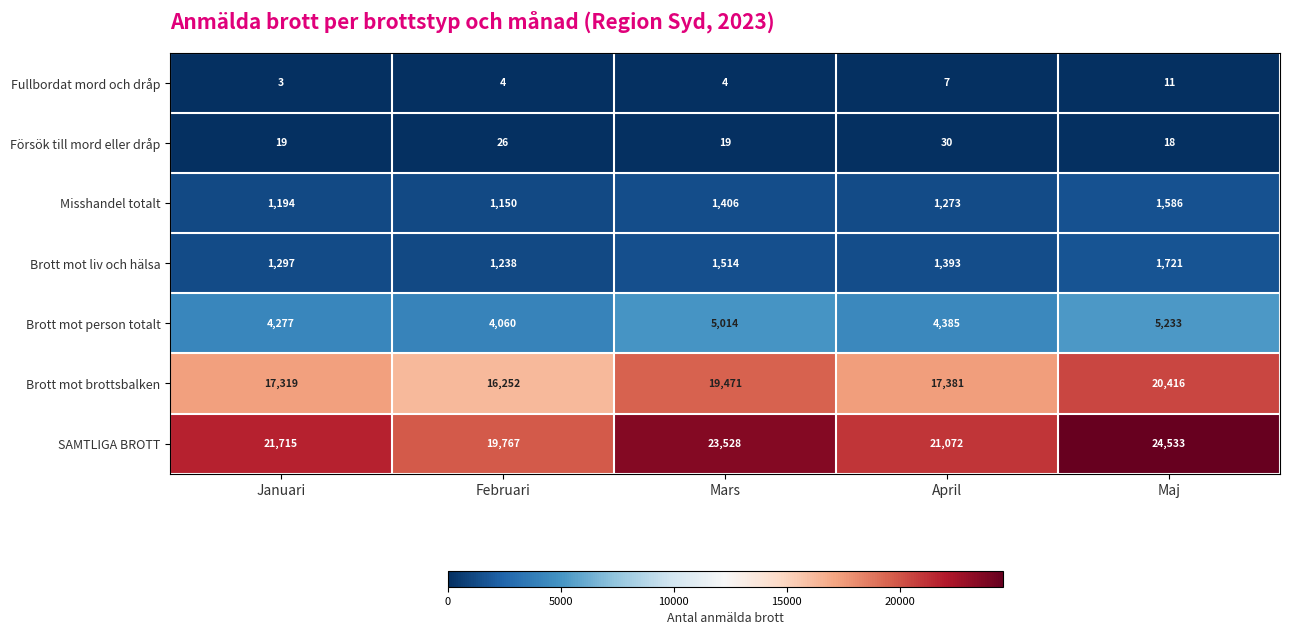

Which series has the largest total across all categories?

SAMTLIGA BROTT